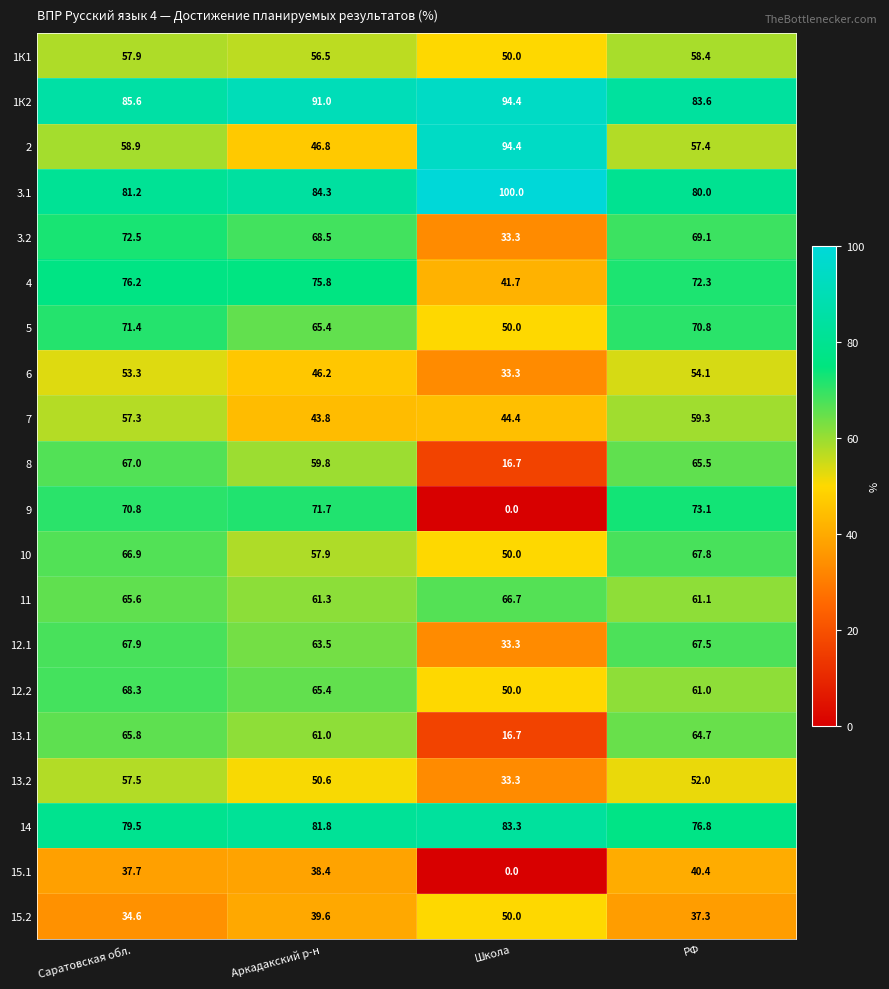

True or false: 11 has a value of 61.3 at Аркадакский р-н.

True